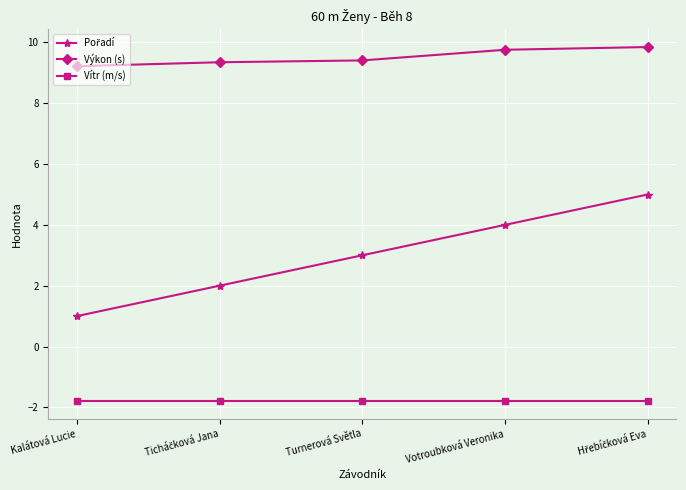

What is the difference between the highest and lowest values at Turnerová Světla?

11.2